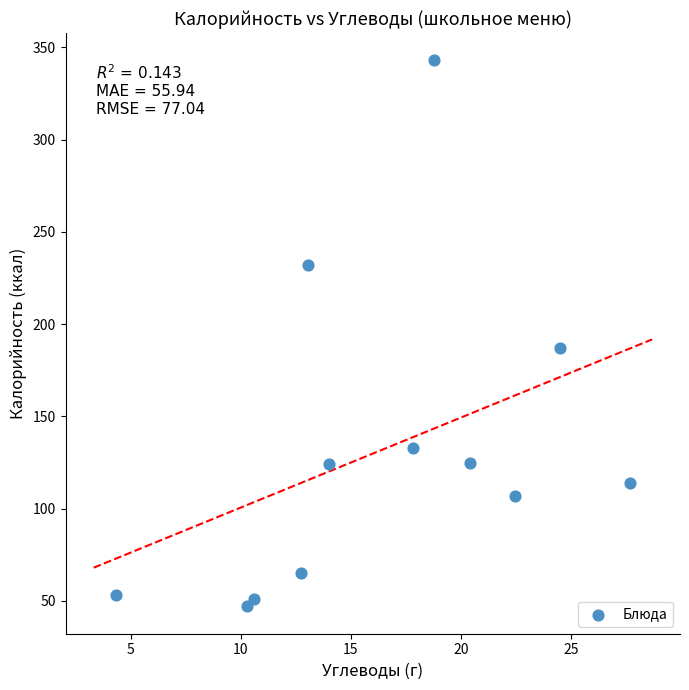

What Y value in the scatter plot is closest to 195?

187